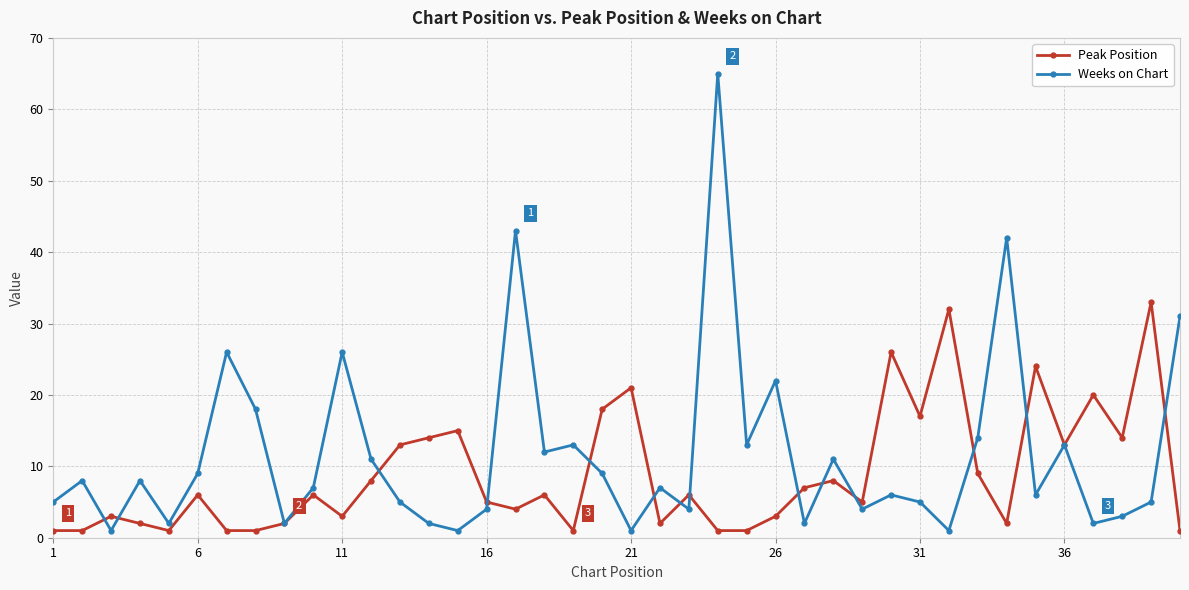

What is the maximum value for Weeks on Chart?

65